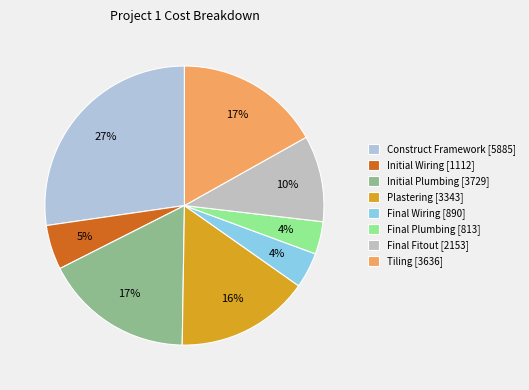

Combined, what portion of the pie is Final Wiring and Final Fitout?

14.1%